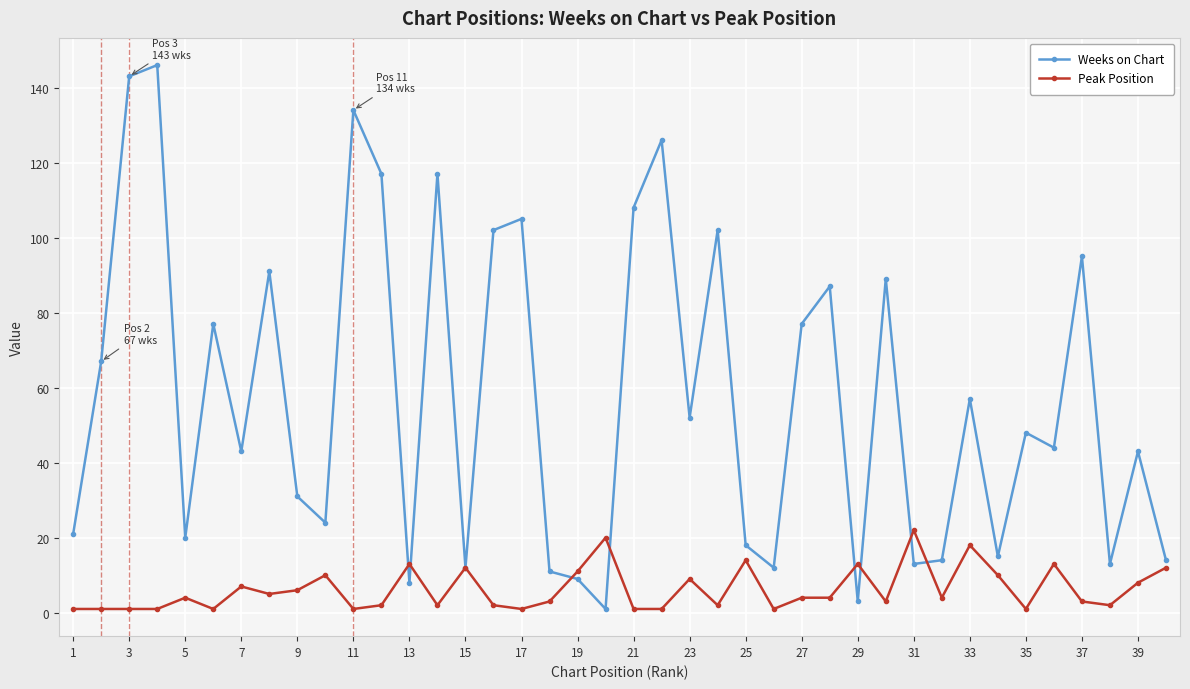

Rank the series by their average value, from lowest to highest.

Peak Position, Weeks on Chart